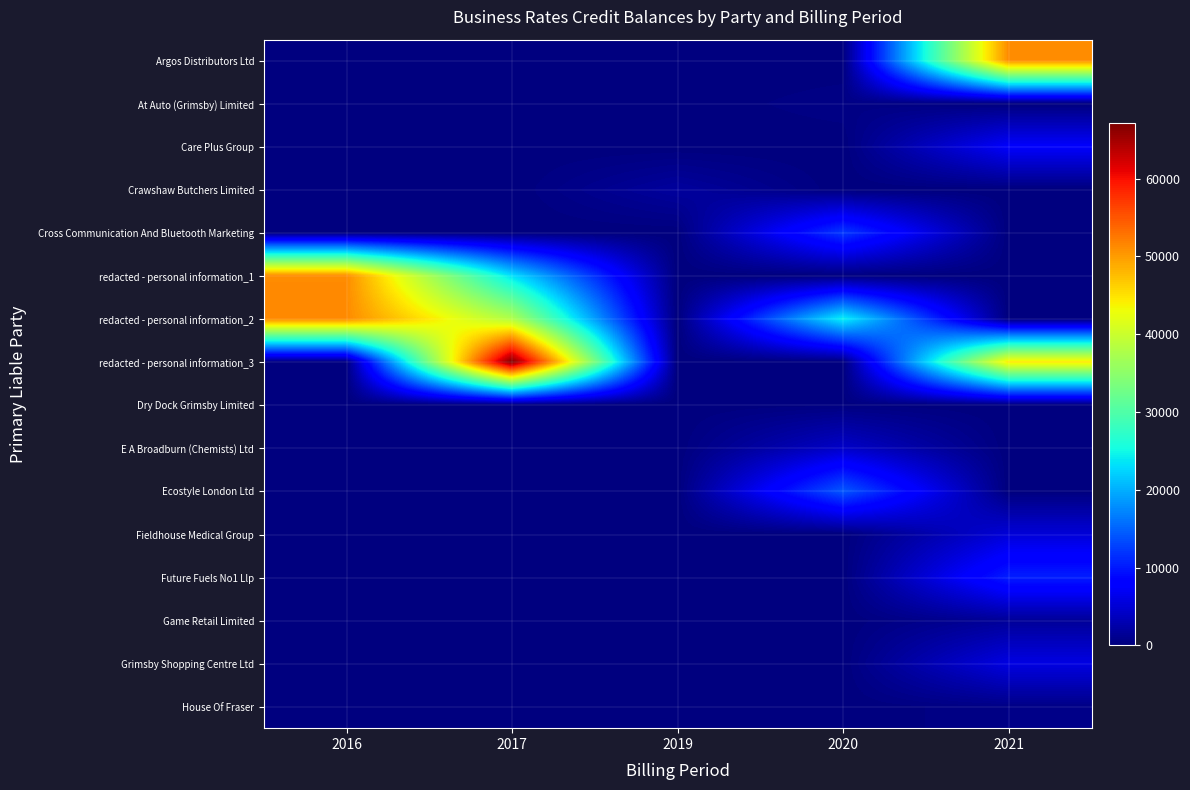

Reading right to left, transcribe all the data shown in this chart.

Argos Distributors Ltd: 2021=51182.5	2020=0.0	2019=0.0	2017=0.0	2016=0.0
At Auto (Grimsby) Limited: 2021=0.0	2020=482.9	2019=0.0	2017=0.0	2016=0.0
Care Plus Group: 2021=7444.4	2020=0.0	2019=0.0	2017=0.0	2016=0.0
Crawshaw Butchers Limited: 2021=0.0	2020=0.0	2019=1904.0	2017=0.0	2016=0.0
Cross Communication And Bluetooth Marketing: 2021=0.0	2020=12173.1	2019=0.0	2017=0.0	2016=0.0
redacted - personal information_1: 2021=0.0	2020=0.0	2019=0.0	2017=23289.8	2016=51182.5
redacted - personal information_2: 2021=0.0	2020=24327.7	2019=0.0	2017=37920.7	2016=51251.1
redacted - personal information_3: 2021=44554.8	2020=0.0	2019=0.0	2017=67206.5	2016=0.0
Dry Dock Grimsby Limited: 2021=0.0	2020=177.1	2019=0.0	2017=0.0	2016=0.0
E A Broadburn (Chemists) Ltd: 2021=0.0	2020=4357.4	2019=0.0	2017=0.0	2016=0.0
Ecostyle London Ltd: 2021=0.0	2020=14234.0	2019=0.0	2017=0.0	2016=0.0
Fieldhouse Medical Group: 2021=5250.4	2020=0.0	2019=0.0	2017=0.0	2016=0.0
Future Fuels No1 Llp: 2021=10404.0	2020=0.0	2019=0.0	2017=0.0	2016=0.0
Game Retail Limited: 2021=1550.0	2020=0.0	2019=0.0	2017=0.0	2016=0.0
Grimsby Shopping Centre Ltd: 2021=5856.3	2020=0.0	2019=0.0	2017=0.0	2016=0.0
House Of Fraser: 2021=530.0	2020=0.0	2019=0.0	2017=0.0	2016=0.0